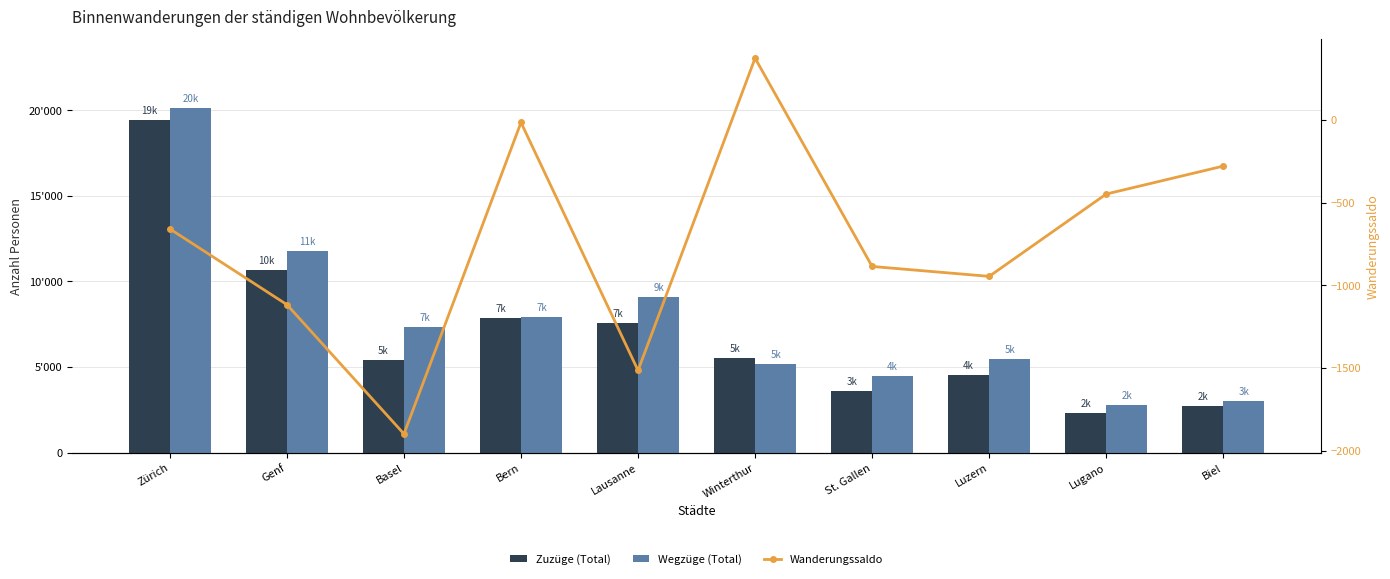

What is the difference between the second highest and second lowest values in the Wegzüge (Total) series?

8773